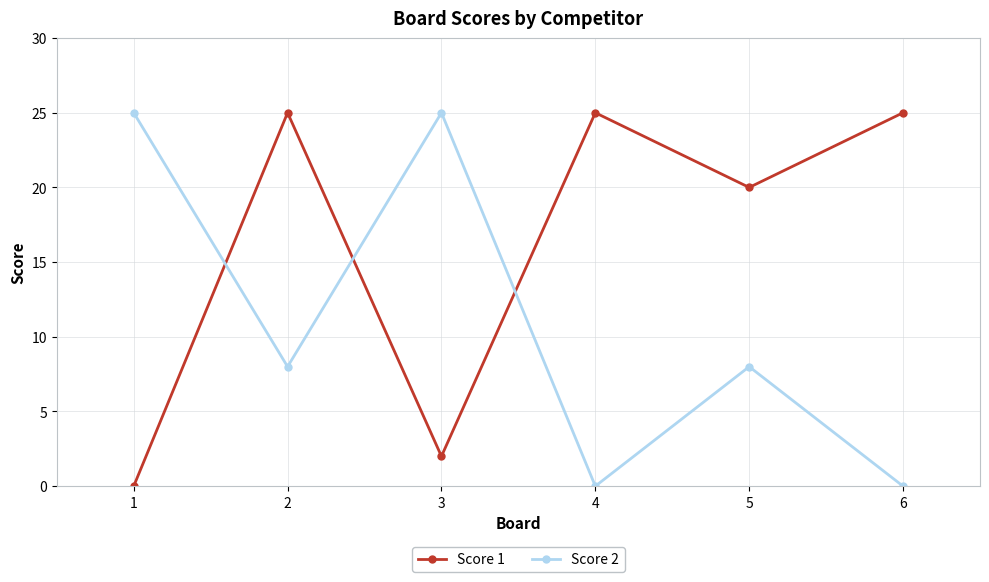

What is the sum of the Score 1 values at 2 and 1?

25